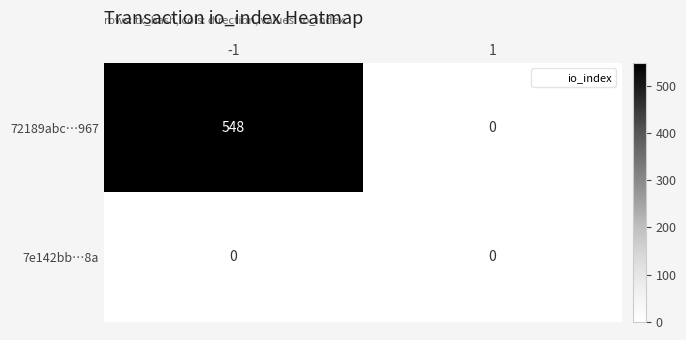

What is the maximum value for 72189abc…967?

548